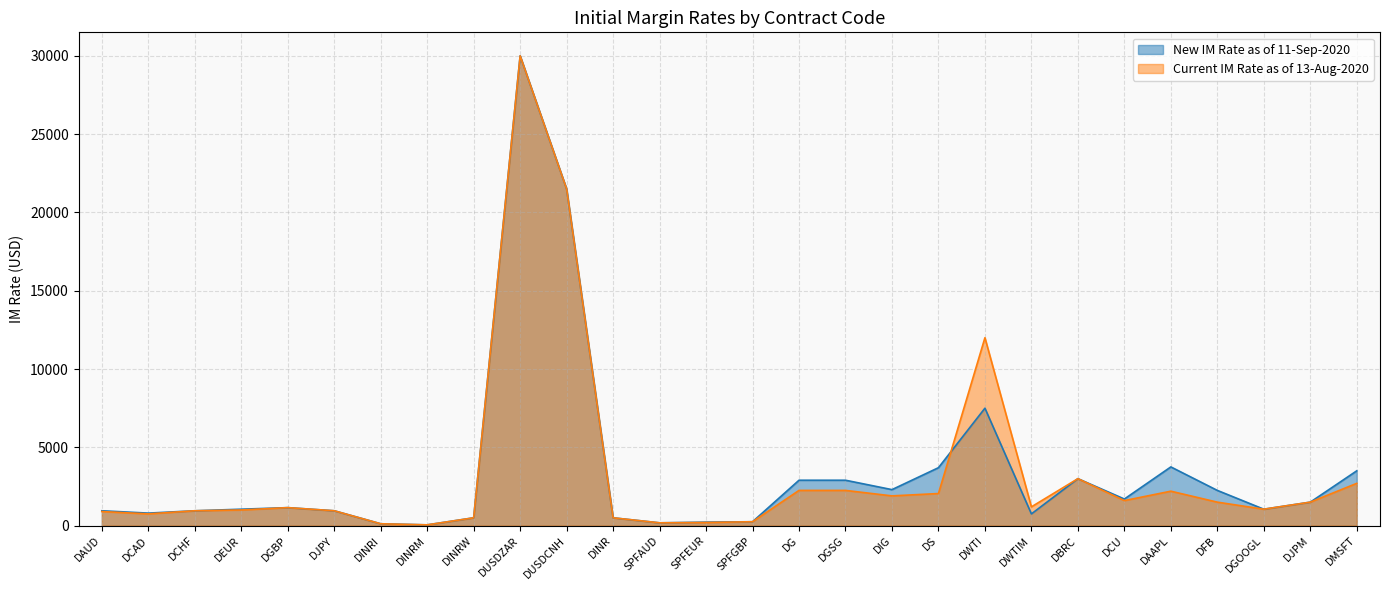

True or false: Current IM Rate as of 13-Aug-2020 has a value of 14249 at DUSDCNH.

False